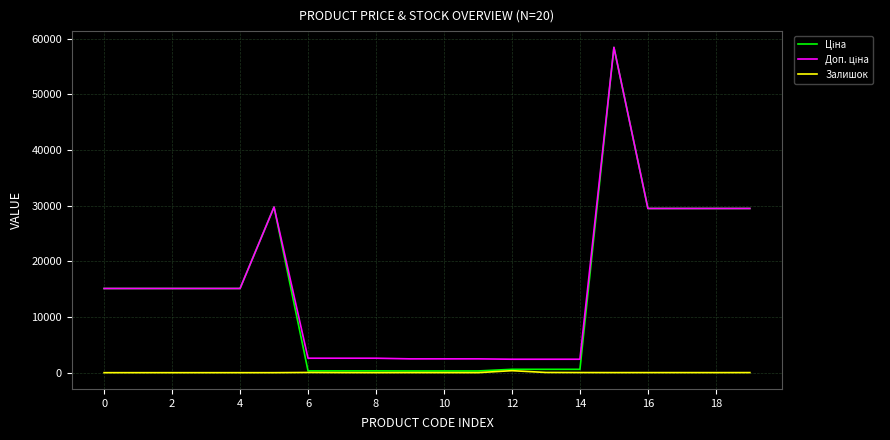

Does the chart have visible grid lines?

Yes